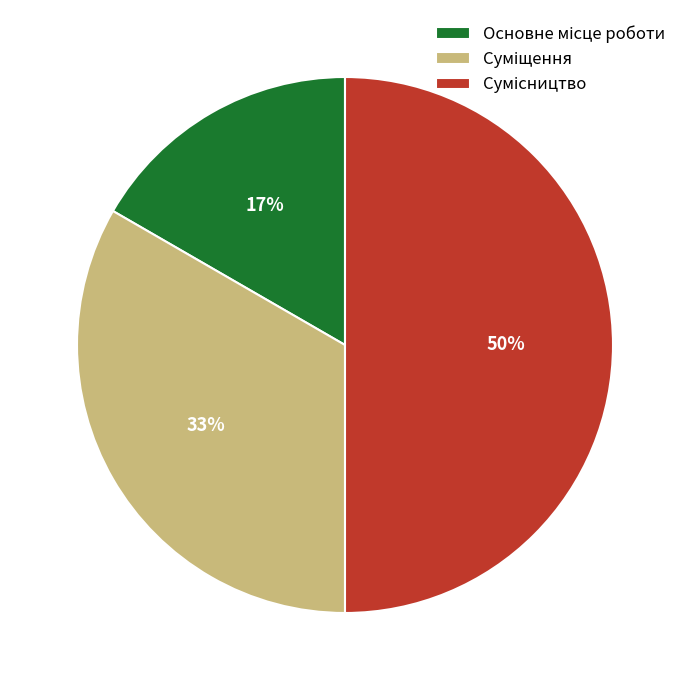

To the nearest percent, what is the difference between the largest and smallest slice percentages?

33%